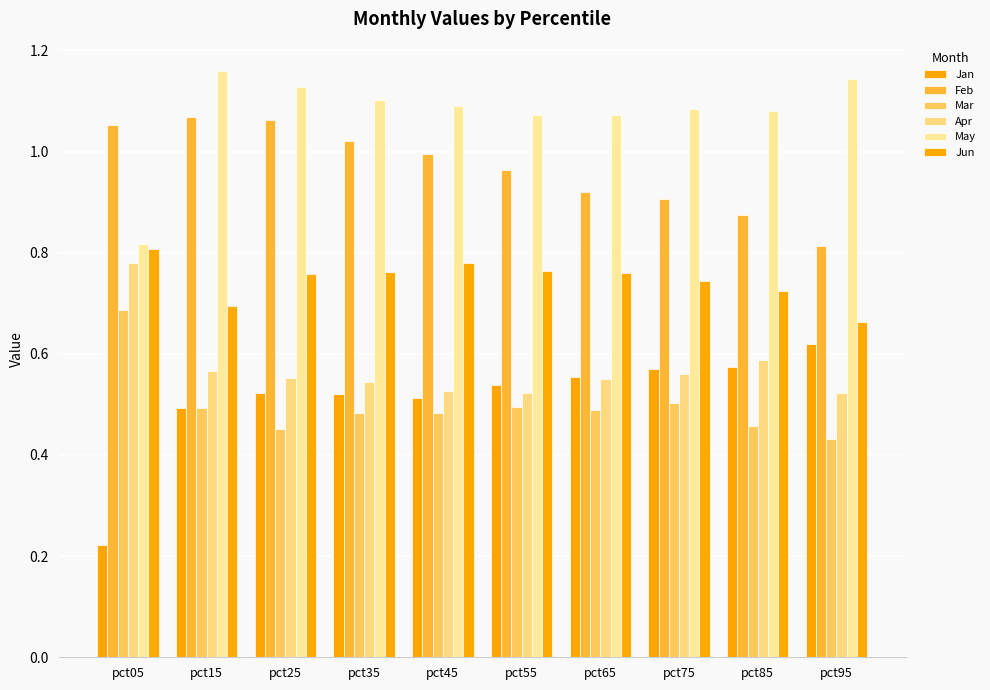

The value of Mar at pct35 is 0.7. True or false?

False